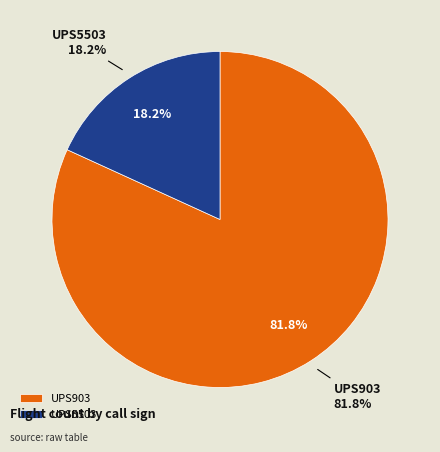

Does any single category account for the majority?

Yes